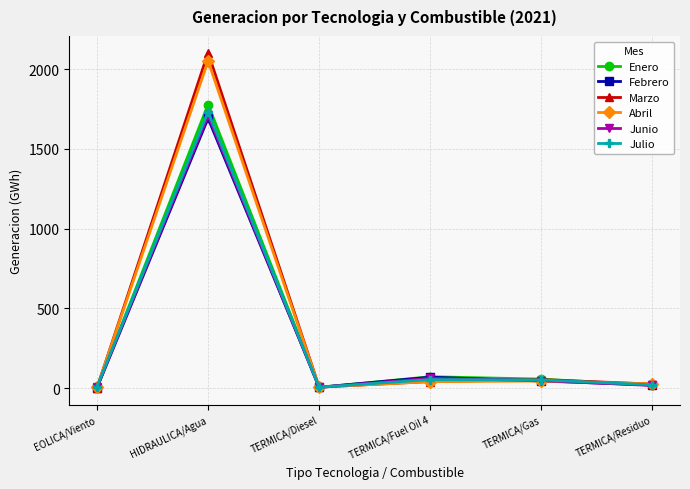

What is the maximum value for Abril?

2052